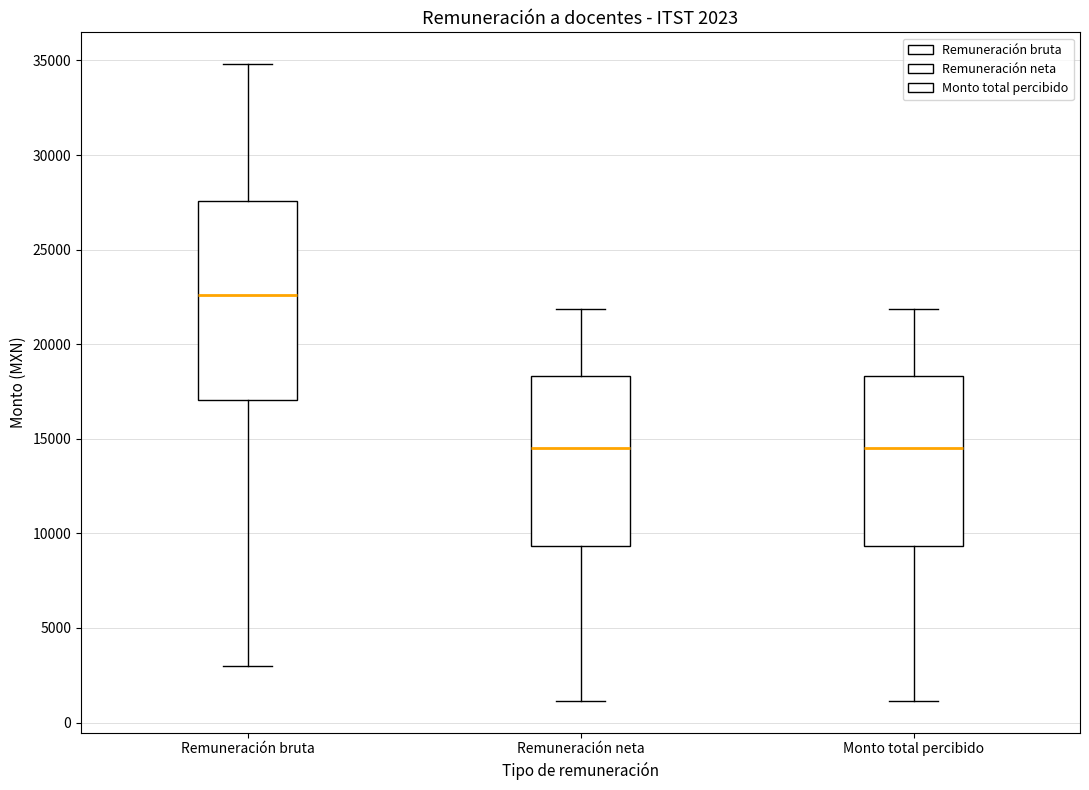

Which box has the highest median line?

Remuneración bruta